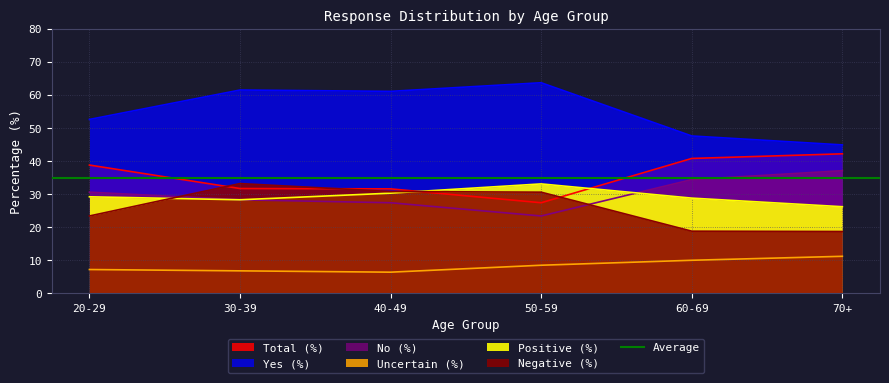

Reading right to left, transcribe all the data shown in this chart.

Total (%): 42.2	40.8	27.4	31.6	31.7	38.8
Yes (%): 44.9	47.6	63.7	61.1	61.5	52.6
No (%): 37.1	34.4	23.4	27.4	28.3	30.6
Uncertain (%): 11.2	10.0	8.5	6.4	6.8	7.2
Positive (%): 26.2	28.8	33.1	30.3	28.3	29.2
Negative (%): 18.7	18.8	30.6	30.8	33.2	23.4